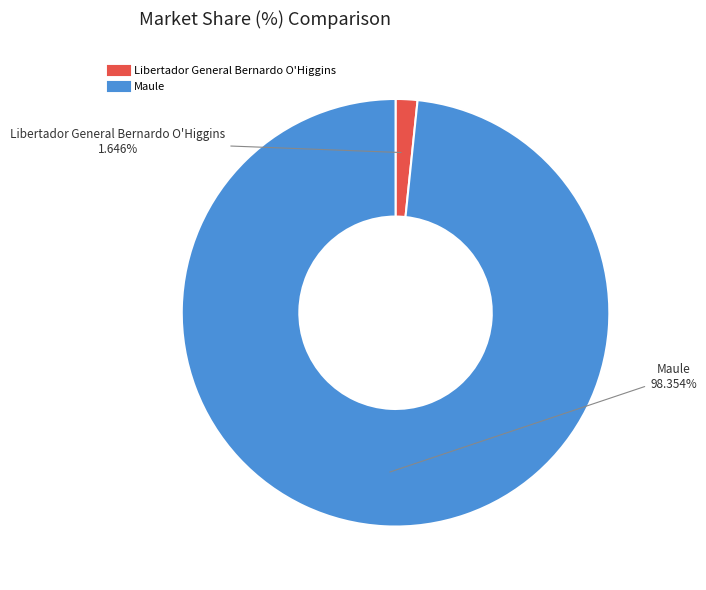

To the nearest percent, what portion does Libertador General Bernardo O'Higgins represent?

2%